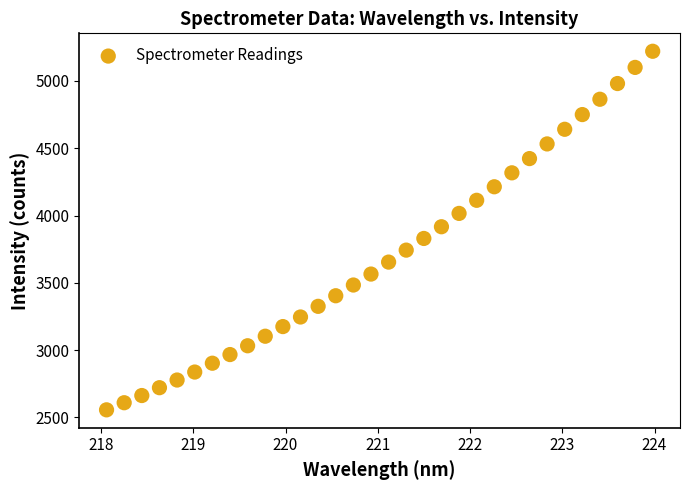

What is the range of Y values (max minus min)?

2663.2